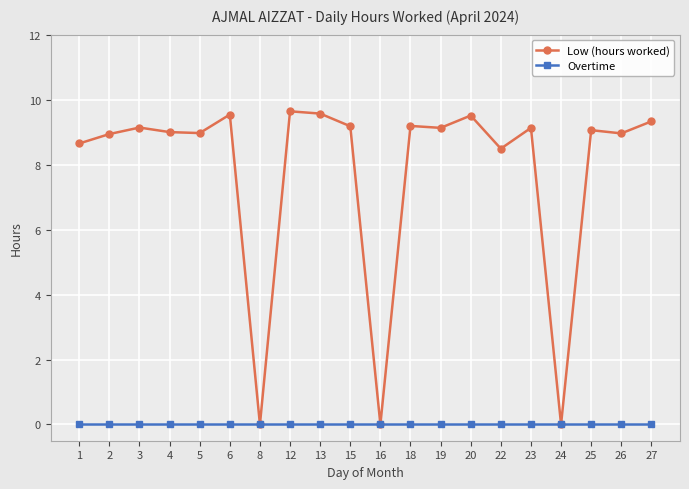

Which series has the largest total across all categories?

Low (hours worked)